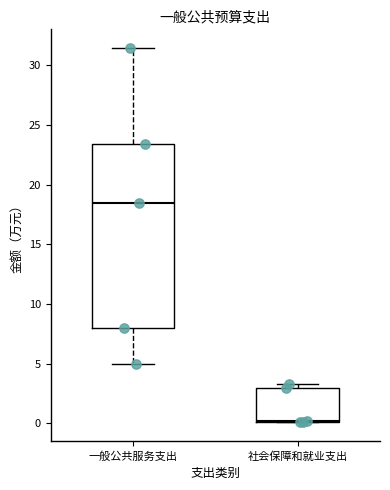

Where is the lower edge of the box for 一般公共服务支出 on the y-axis? The values are not printed on the chart, so give them approximately, as read against the axis.

8.0